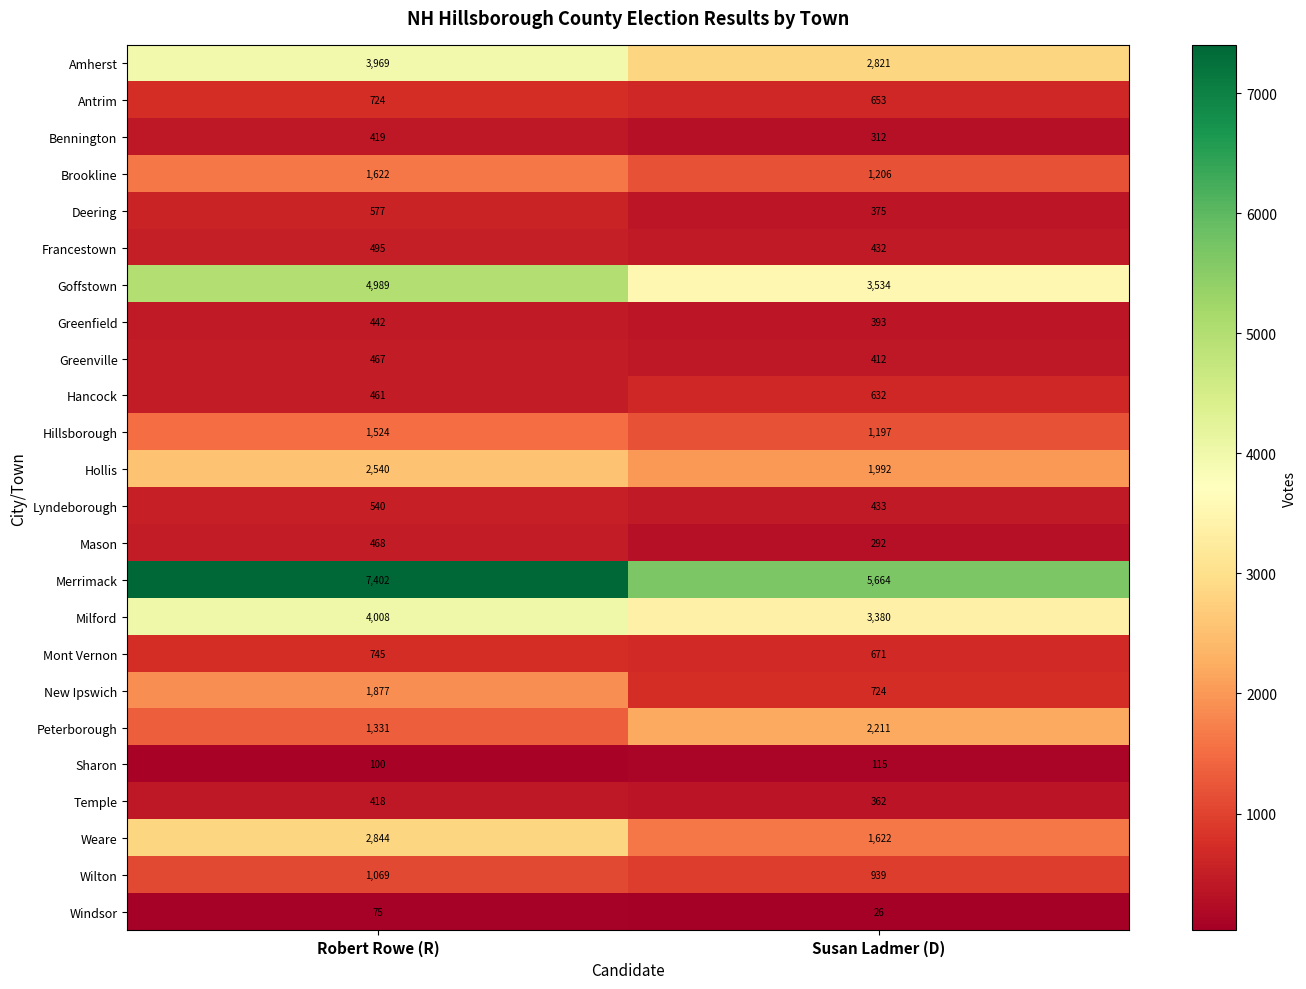

The Brookline series shows 1622 at Robert Rowe (R). True or false?

True